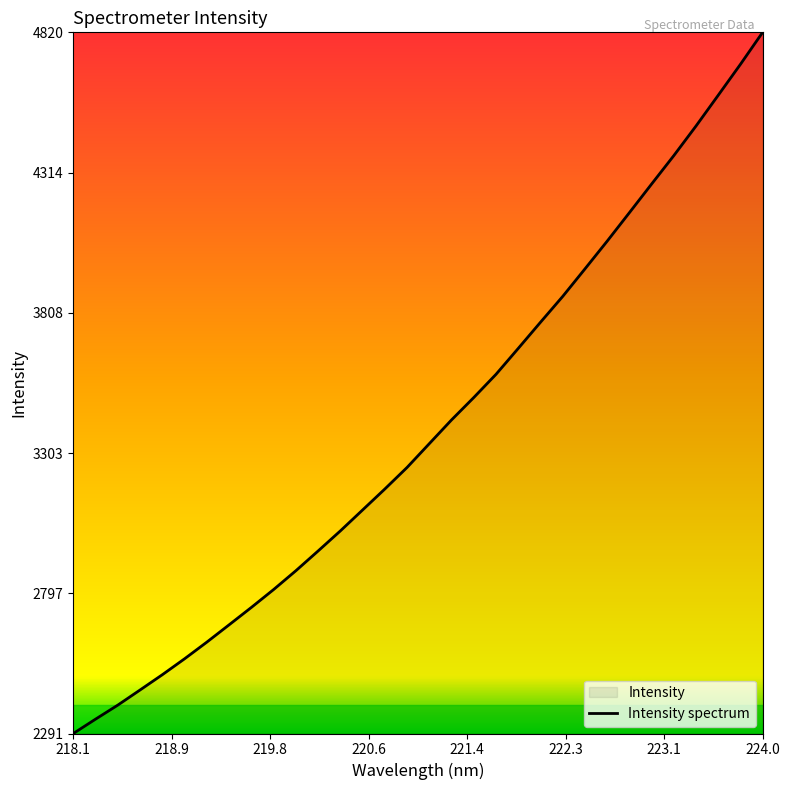

What is the difference between the maximum and minimum values?

2528.6